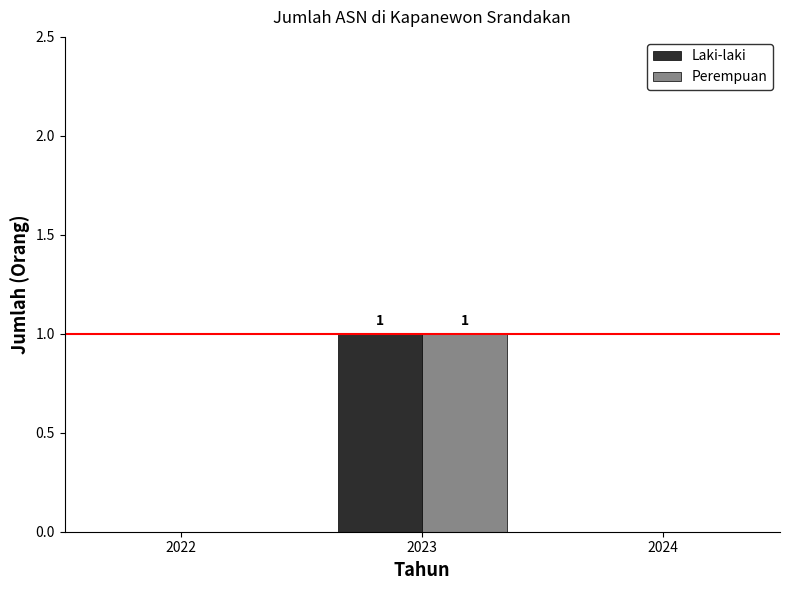

The value of Laki-laki at 2023 is 1. True or false?

True